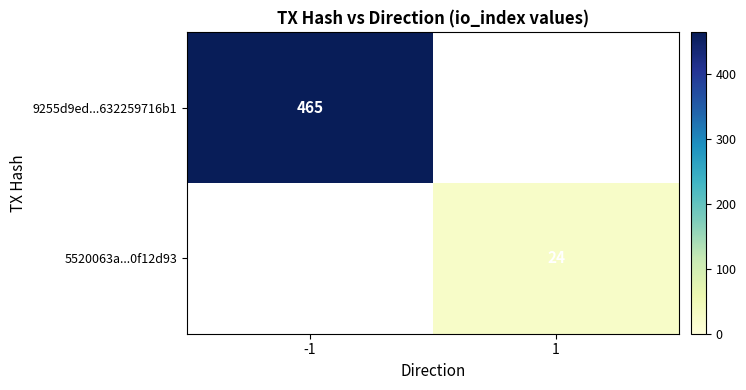

Count the number of data series in this chart.

2